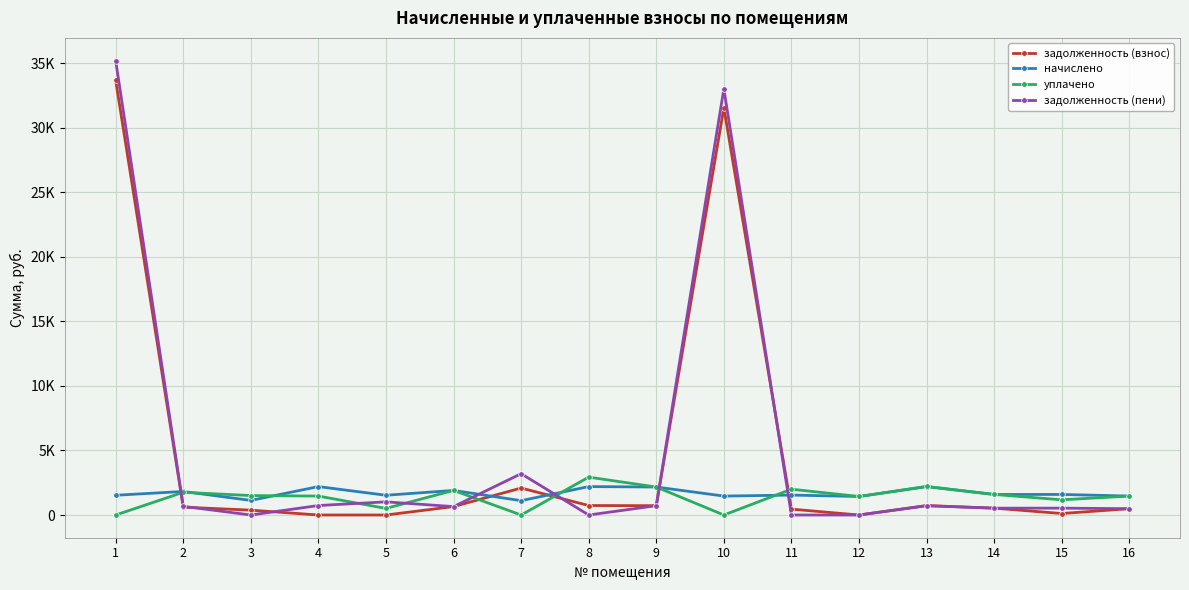

Rank the series by their maximum value, from lowest to highest.

начислено, уплачено, задолженность (взнос), задолженность (пени)